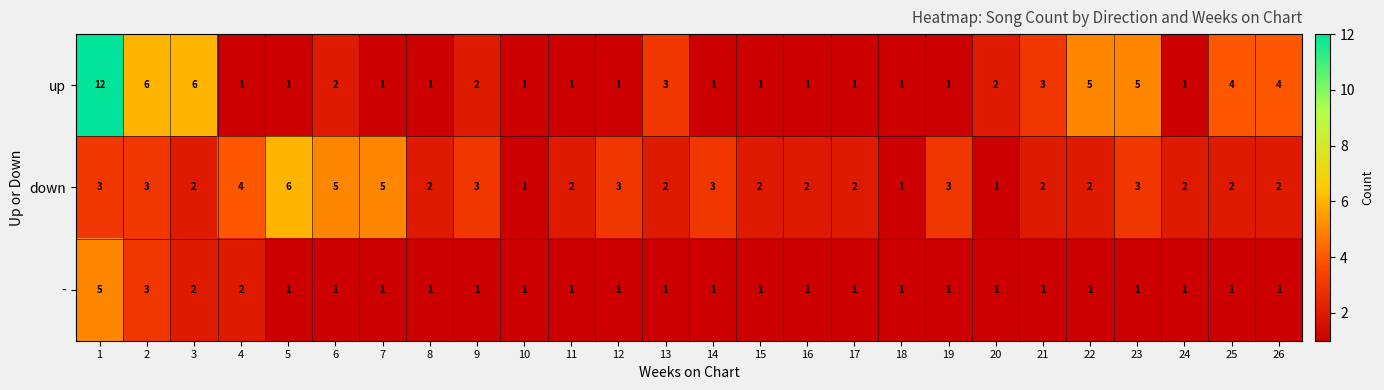

How many down values are between 2 and 3?

19